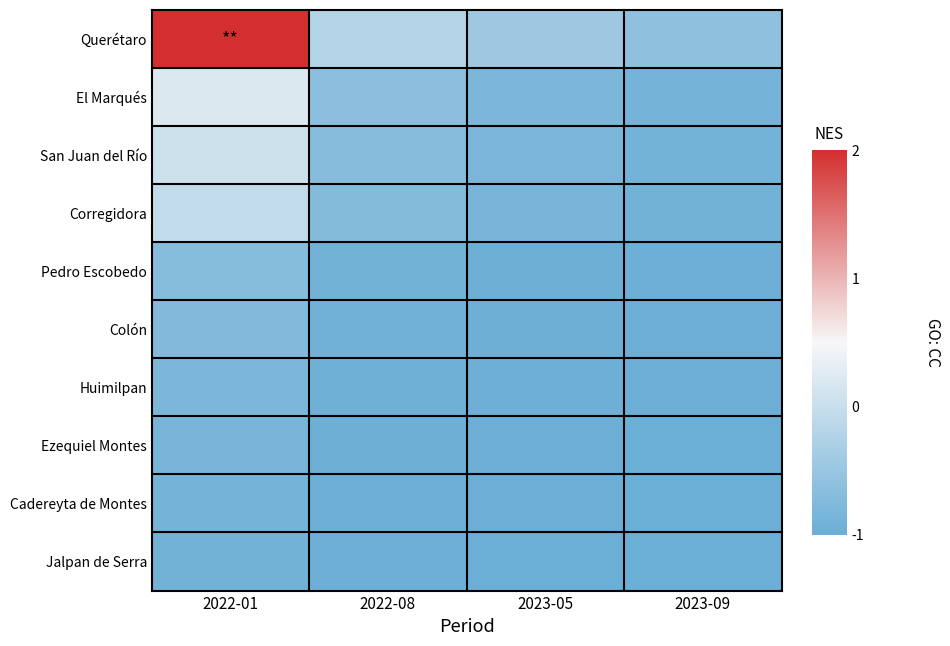

Which has a higher value, 2023-09 or 2022-08?

2022-08